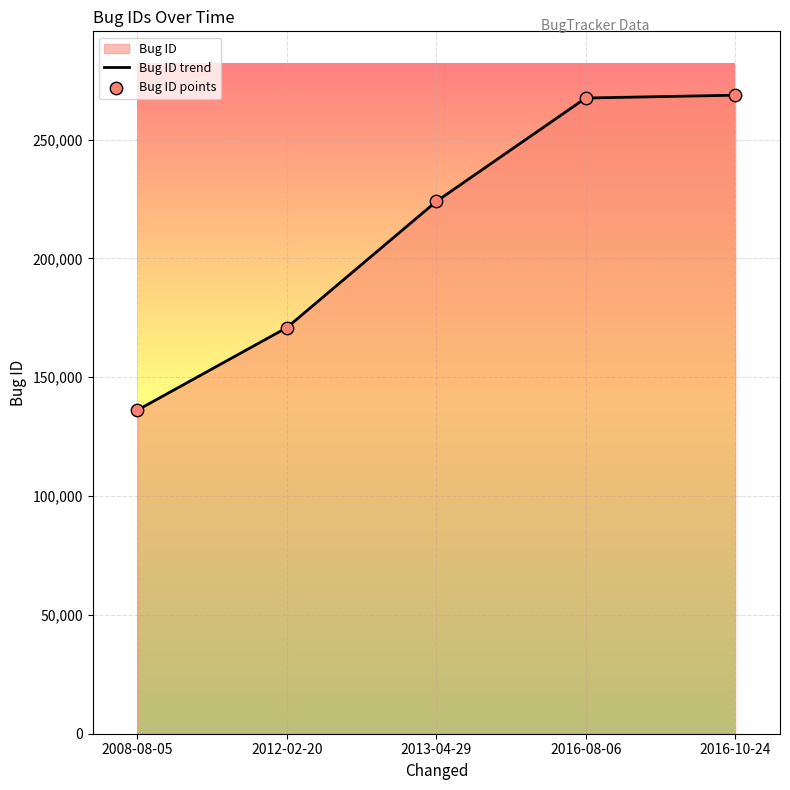

Which series has the largest total across all categories?

Bug ID trend